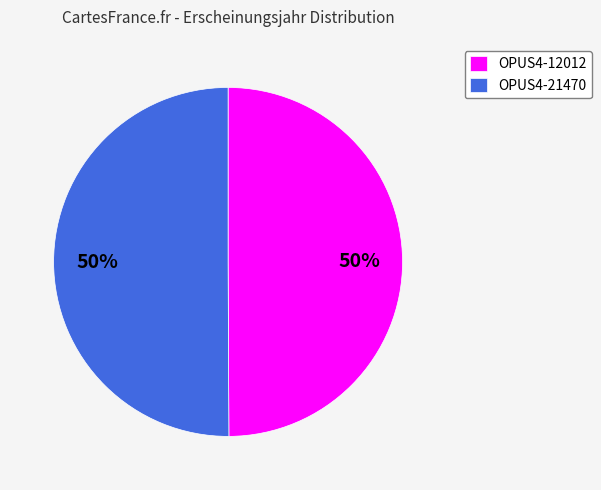

How many slices are in this pie chart?

2